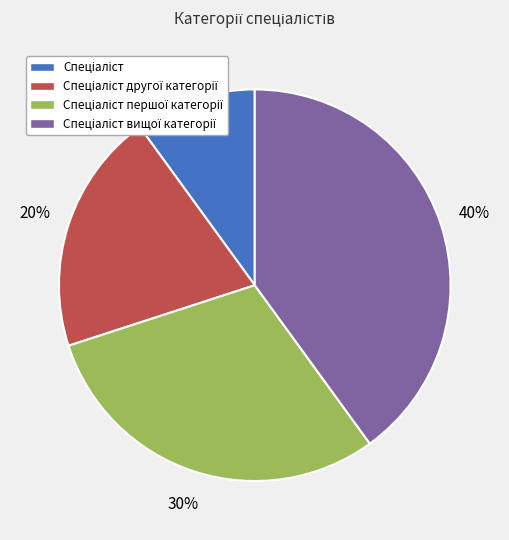

To the nearest percent, what is the difference between the largest and smallest slice percentages?

30%